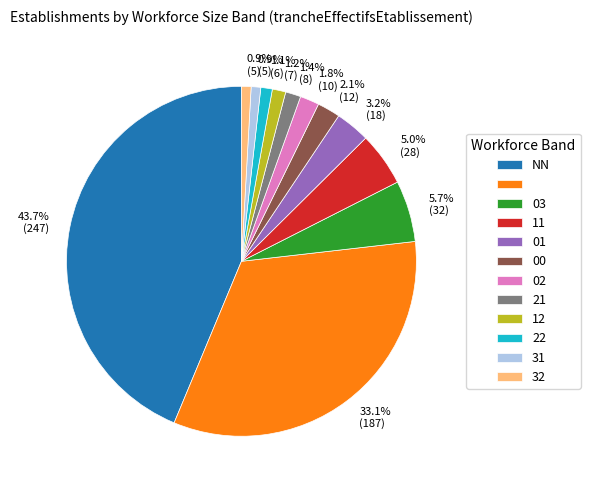

Is there any slice that represents more than half of the pie?

No